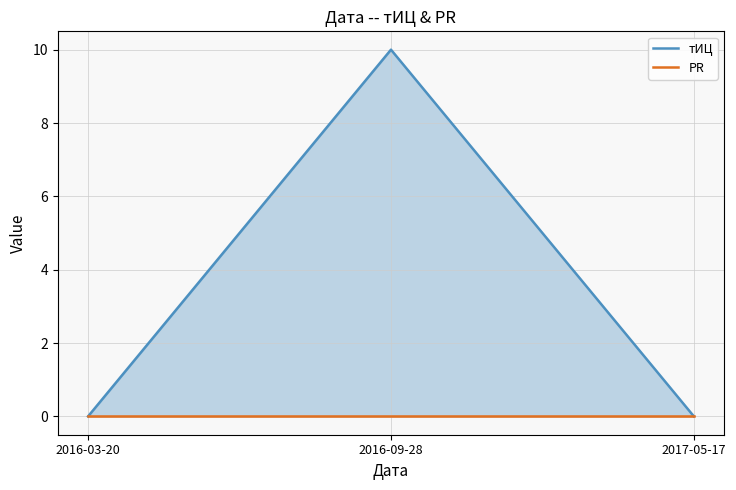

At which category is the sum across all series the highest?

2016-09-28